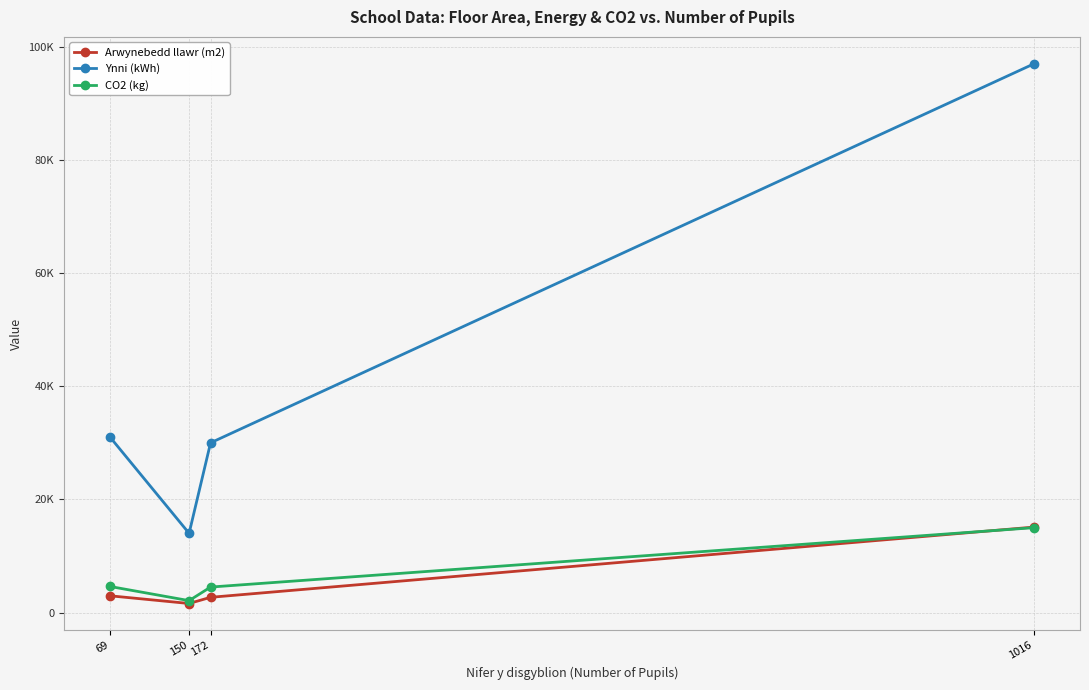

What are all the series names shown in the legend?

Arwynebedd llawr (m2), Ynni (kWh), CO2 (kg)